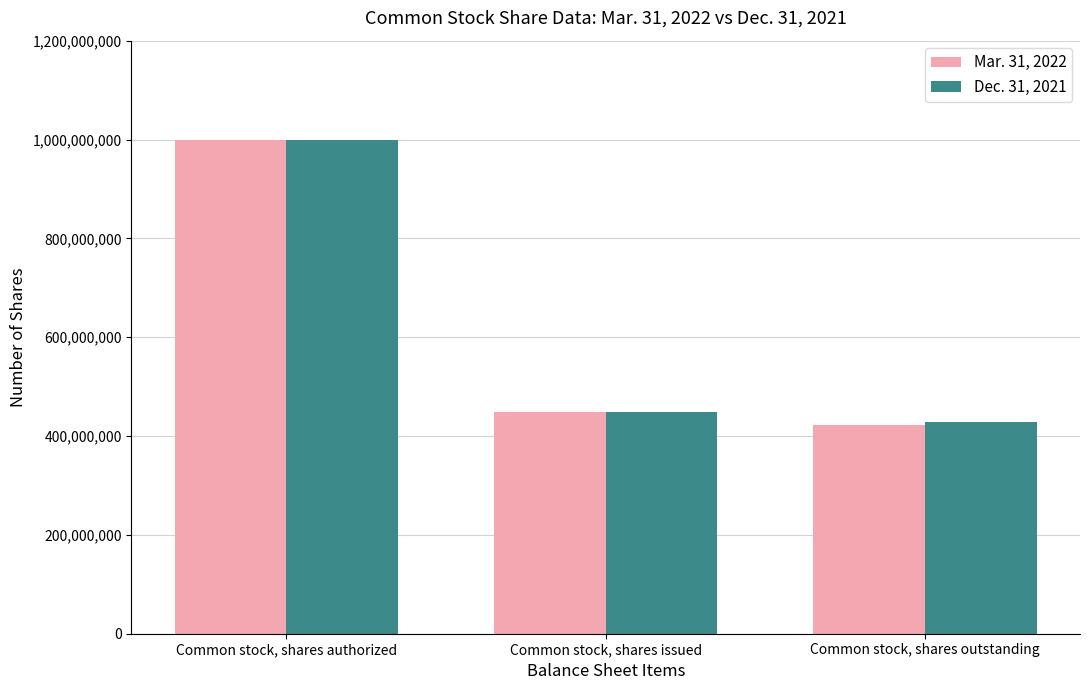

What is the minimum value for Mar. 31, 2022?

423000000